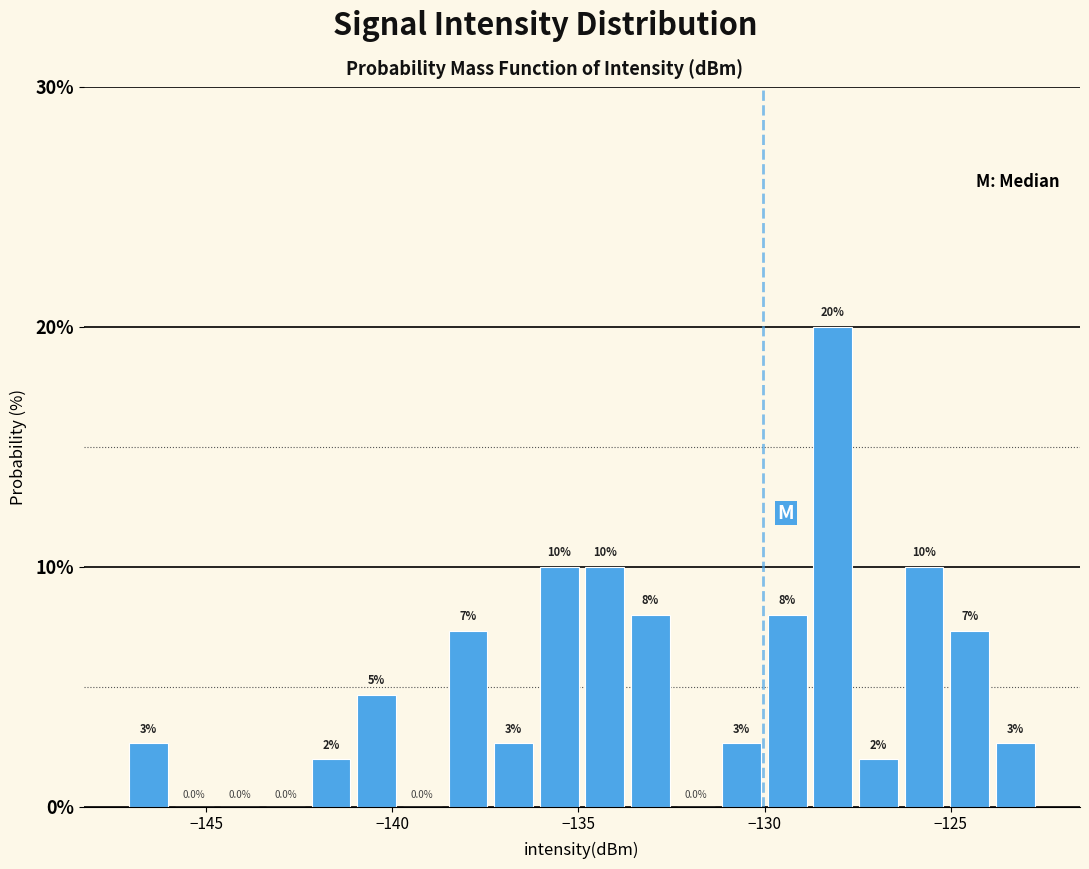

Read against the x-axis, roughly where is the centre of the tallest bar?

-128.0